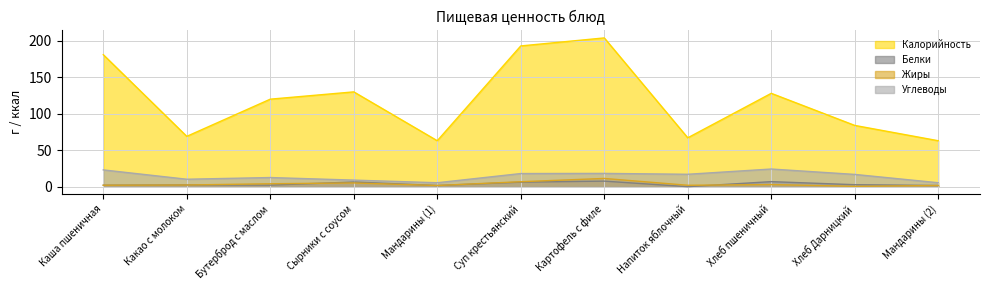

List the labels in order of Калорийность value, largest first.

Картофель с филе, Суп крестьянский, Каша пшеничная, Сырники с соусом, Хлеб пшеничный, Бутерброд с маслом, Хлеб Дарницкий, Какао с молоком, Напиток яблочный, Мандарины (1), Мандарины (2)